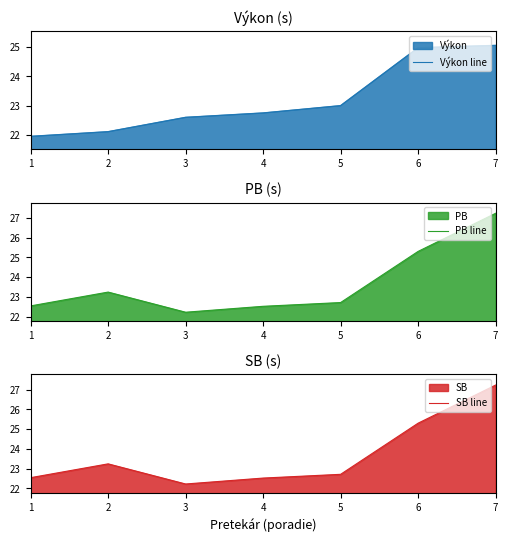

What is the sum of the PB line values at 2 and 5?

46.0